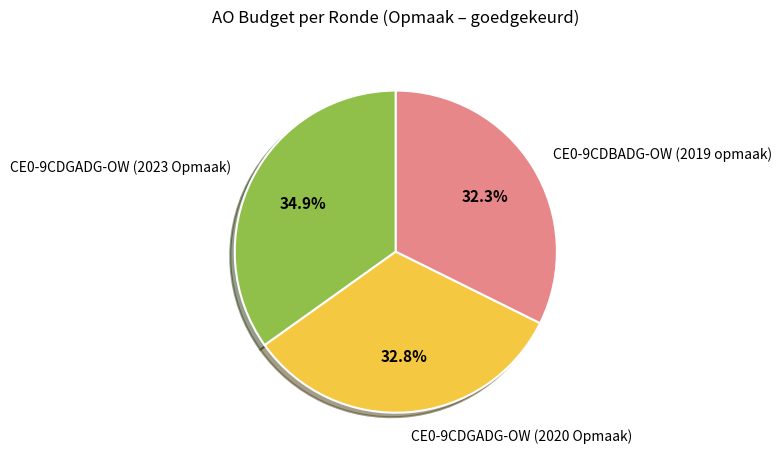

Combined, do CE0-9CDBADG-OW (2019 opmaak) and CE0-9CDGADG-OW (2023 Opmaak) account for over 50%?

Yes